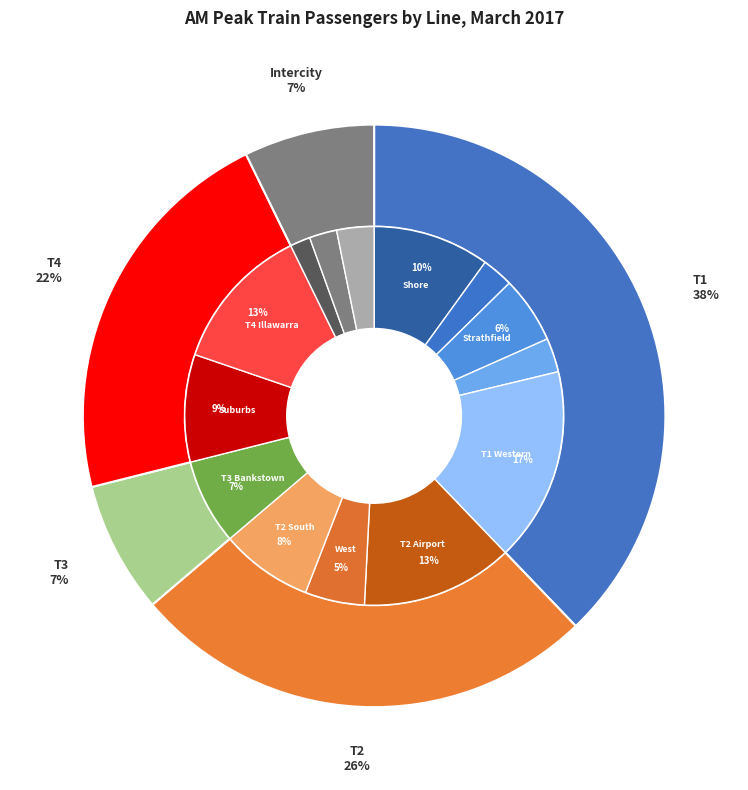

How many segments does this pie chart have?

14